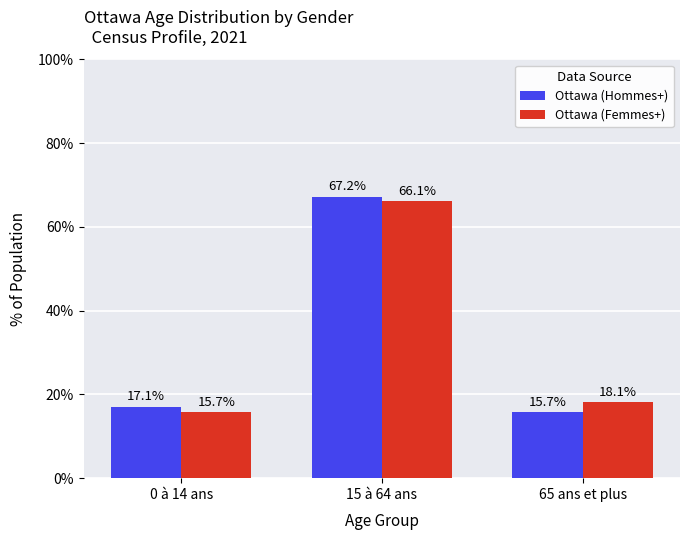

Where does the Ottawa (Femmes+) series first go above 18?

15 à 64 ans